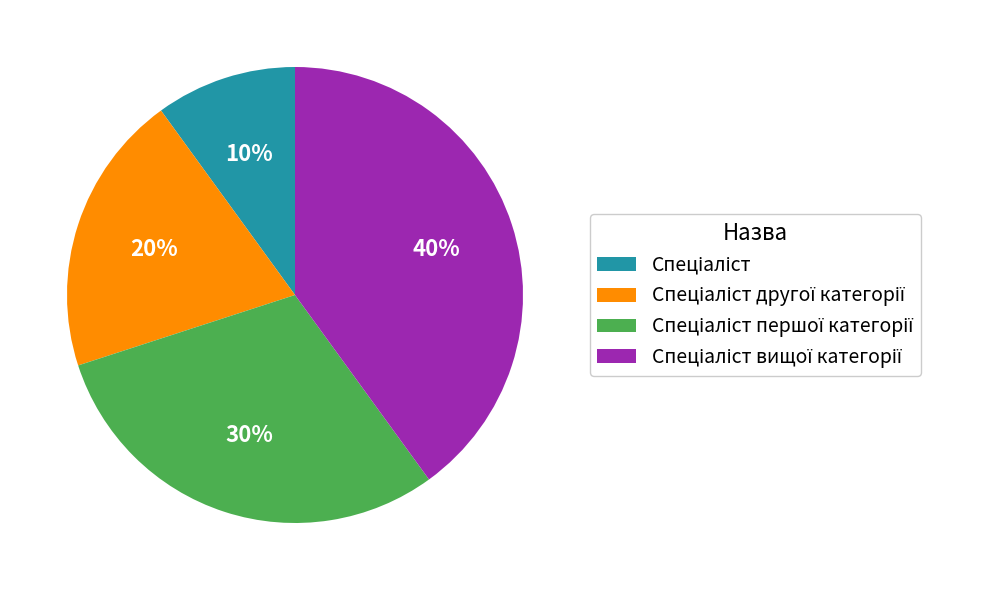

To the nearest percent, what is the average slice percentage?

25%